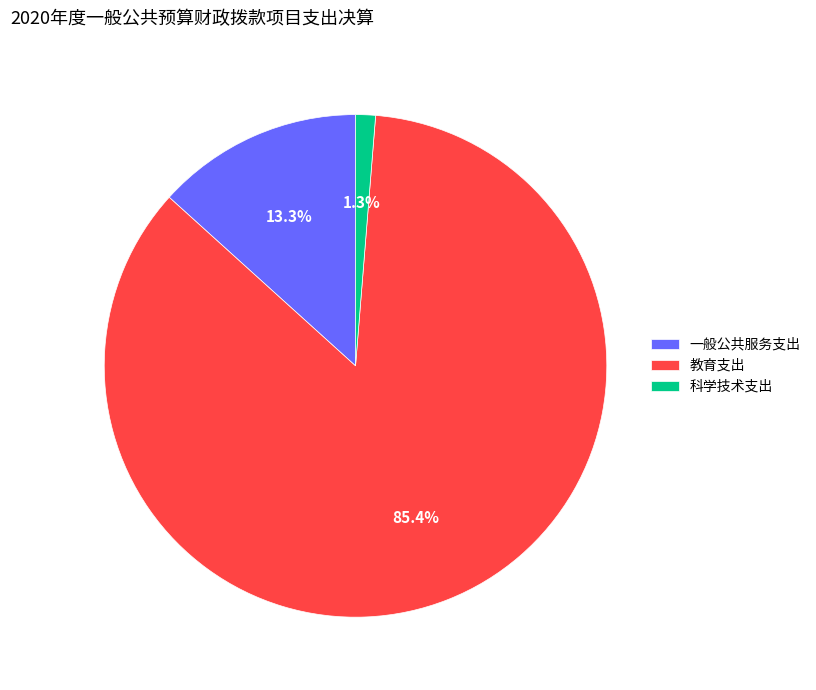

The 一般公共服务支出 slice represents 19% of the pie. True or false?

False